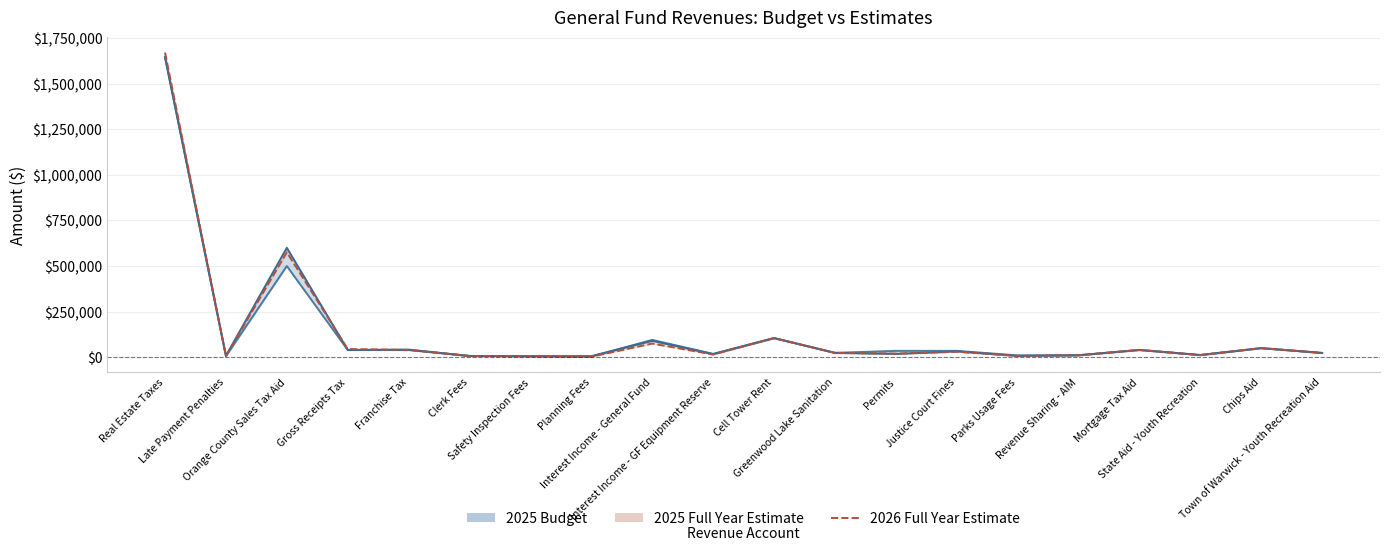

What is the approximate value of 2026 Full Year Estimate at Franchise Tax?

40000